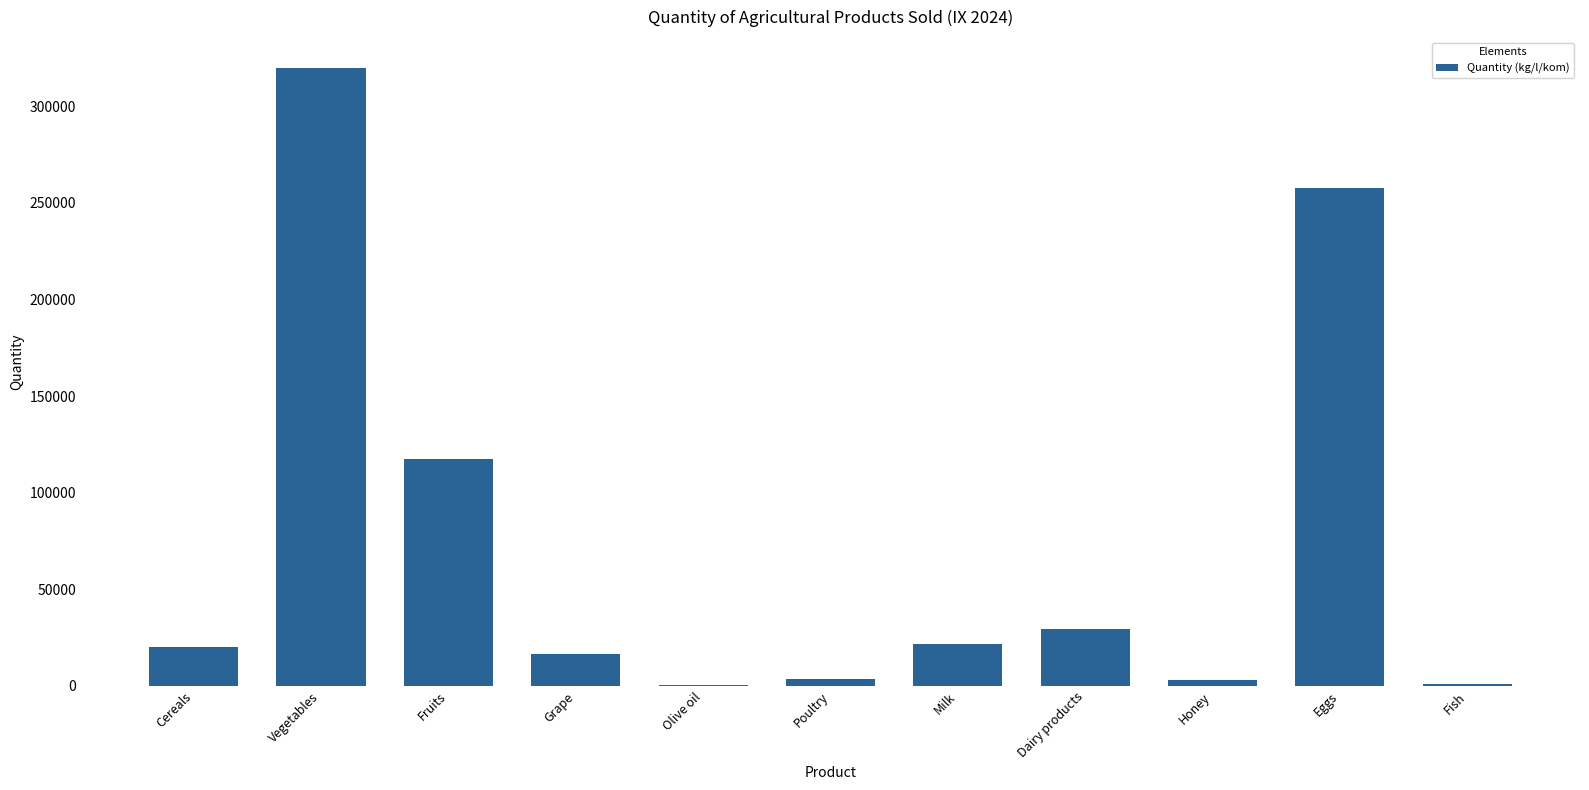

Does the chart contain stacked bars?

No